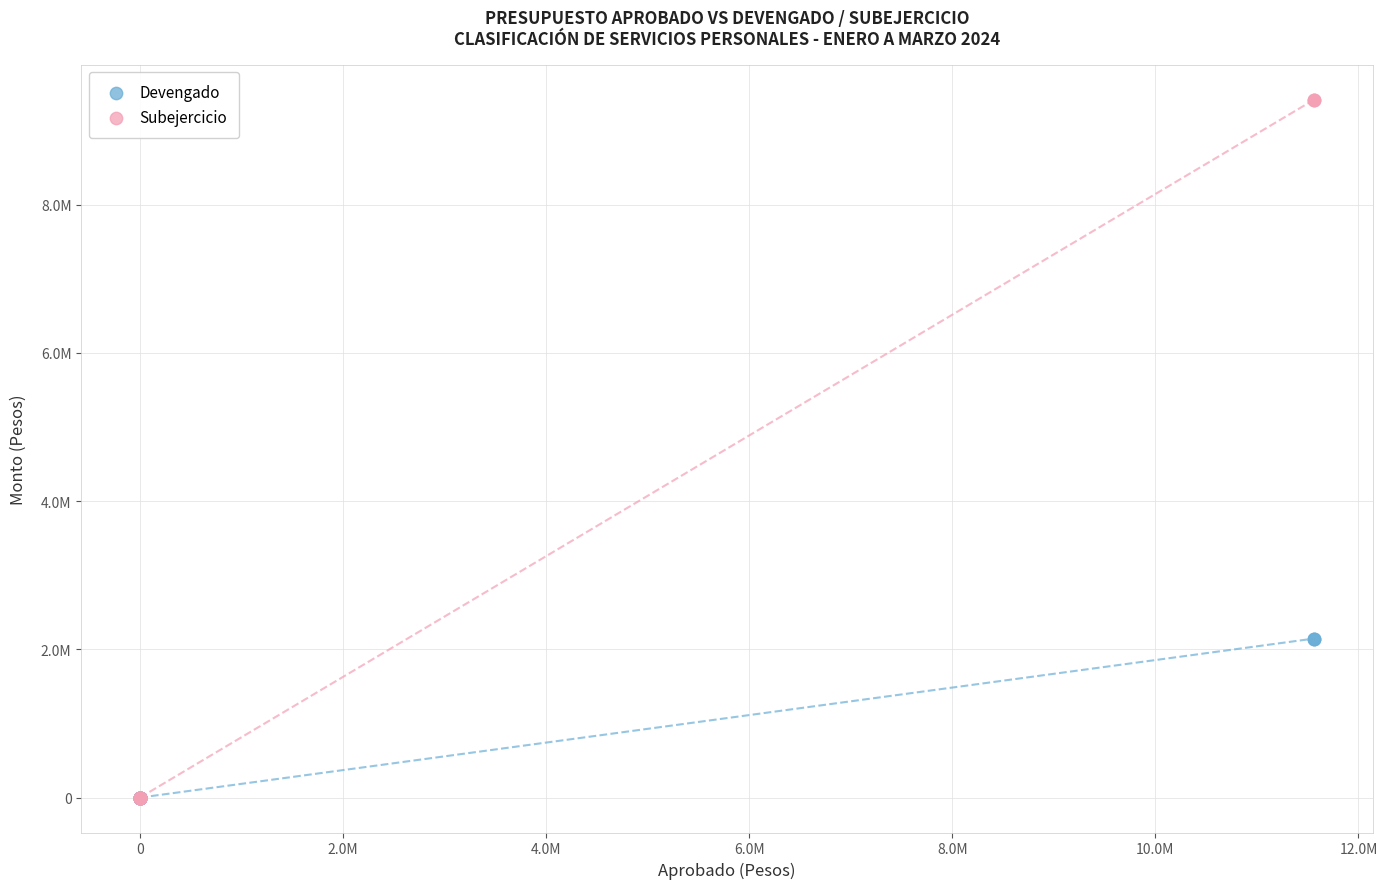

Which series contains the highest Y value?

Subejercicio